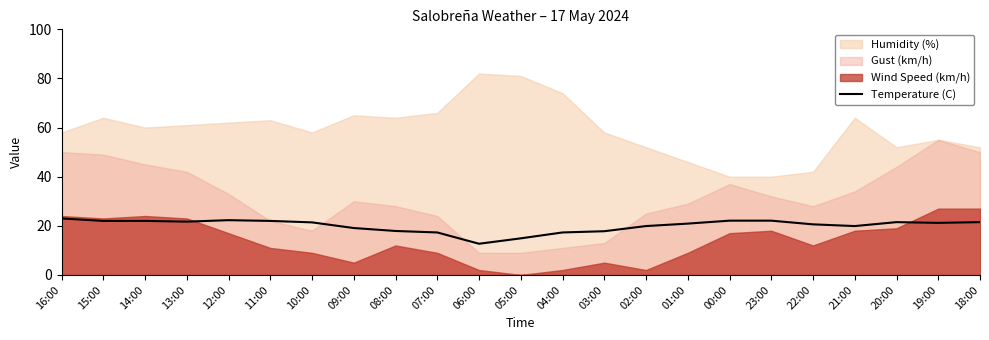

Is it true that Temperature (C) equals 21.4 at 10:00?

True